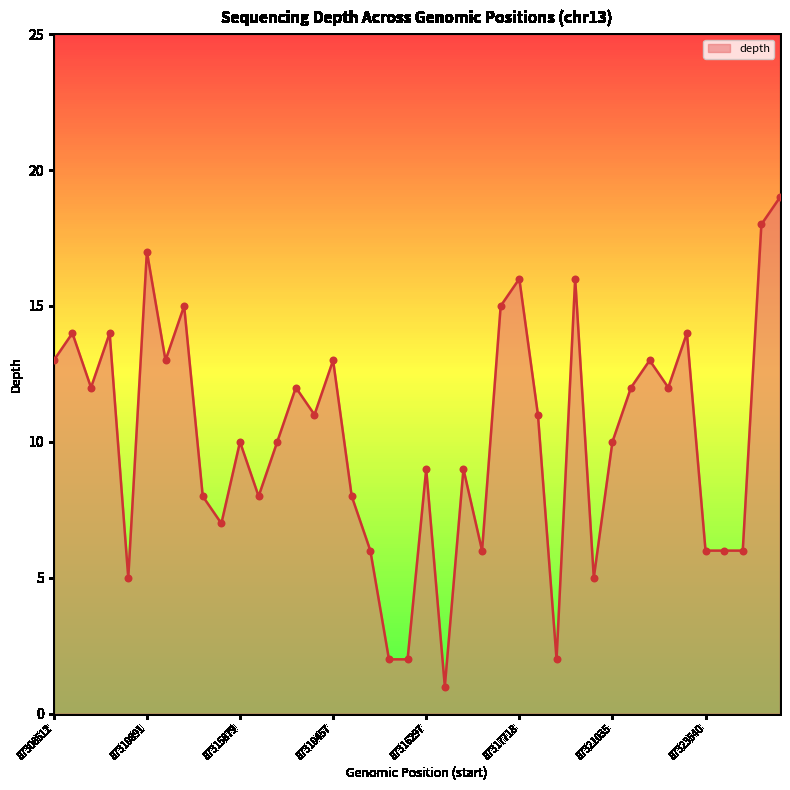

What is the greatest value displayed?

19